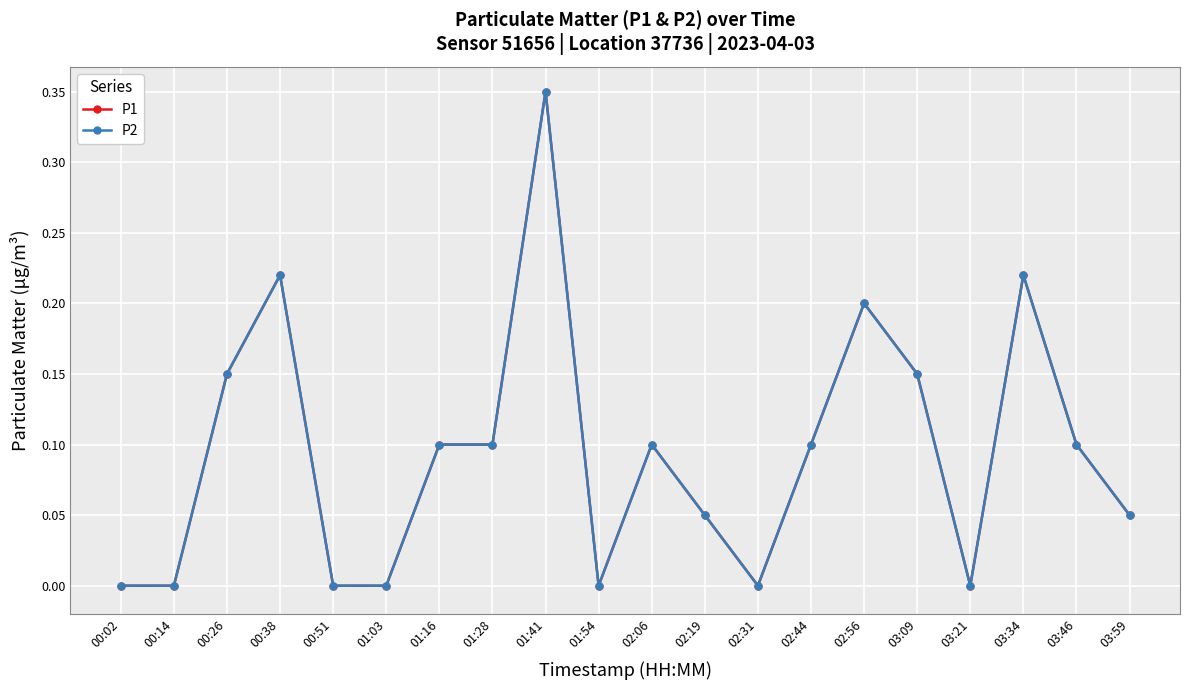

At 03:34, list the series in order from largest to smallest.

P1, P2